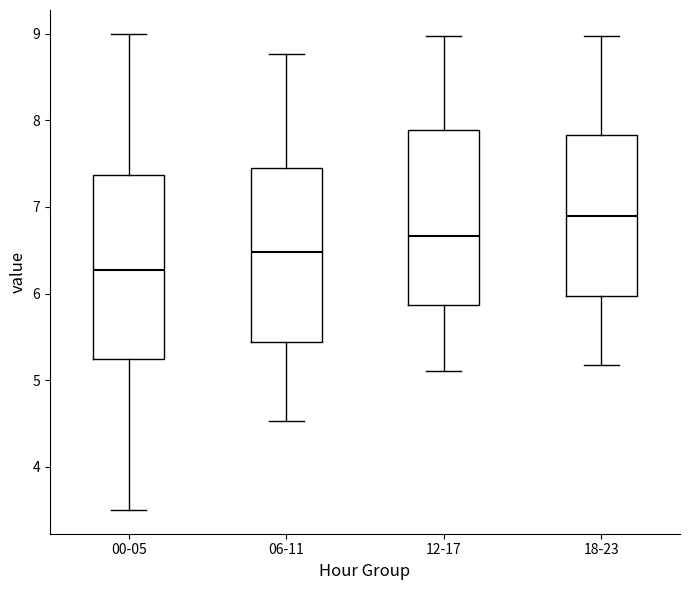

Which box has the highest median line?

18-23